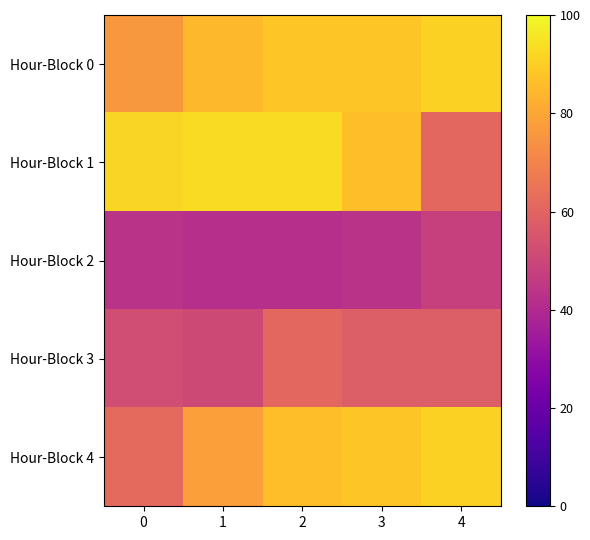

Reading left to right, list all the values displayed in this chart.

Hour-Block 0: 0=76	1=85	2=88	3=88	4=91
Hour-Block 1: 0=92	1=93	2=93	3=86	4=61
Hour-Block 2: 0=43	1=42	2=42	3=43	4=48
Hour-Block 3: 0=52	1=51	2=61	3=58	4=58
Hour-Block 4: 0=62	1=78	2=86	3=88	4=91